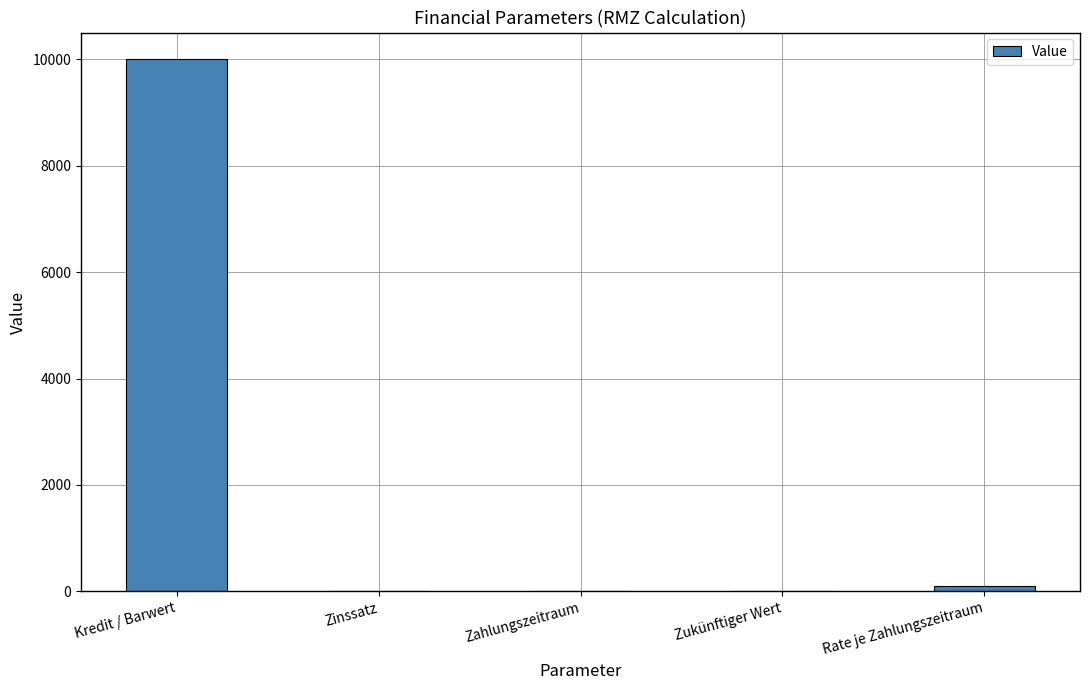

At which label is the value closest to 5000?

Rate je Zahlungszeitraum